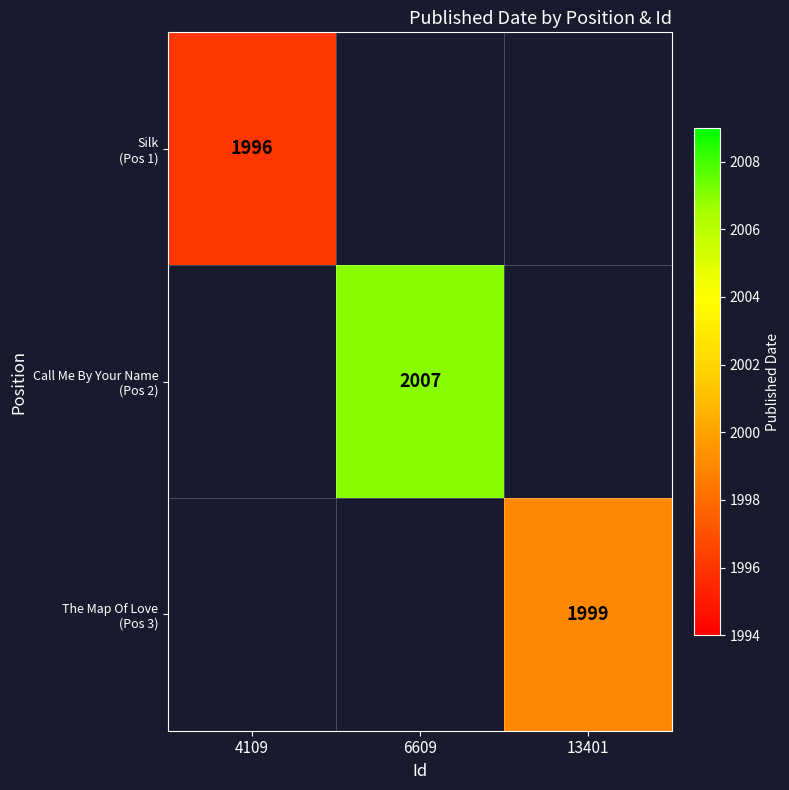

Rank the series at 13401 from highest to lowest value.

Silk (Pos 1), Call Me By Your Name (Pos 2), The Map Of Love (Pos 3)